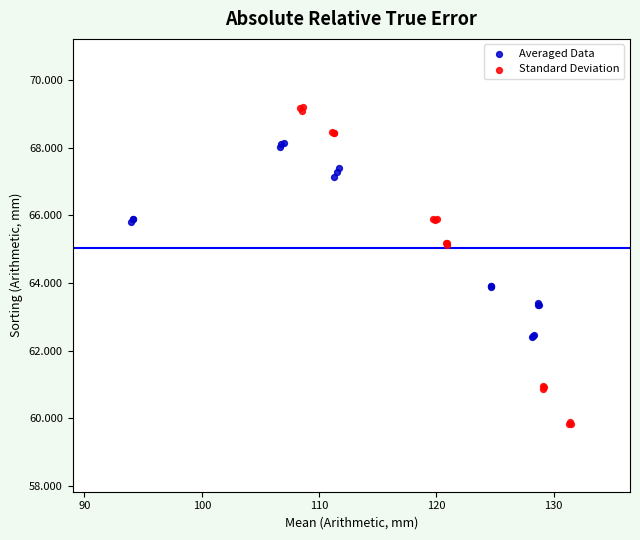

Which series has the widest spread of Y values?

Standard Deviation